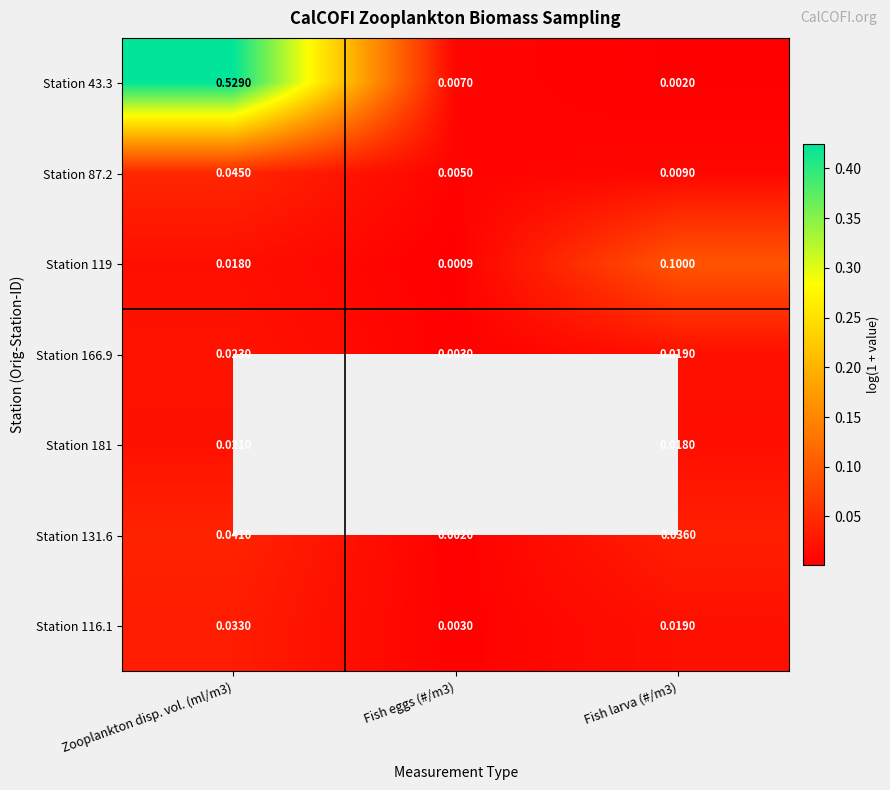

Is the value of Station 116.1 at Fish eggs (#/m3) greater than the value of Station 131.6 at Zooplankton disp. vol. (ml/m3)?

No